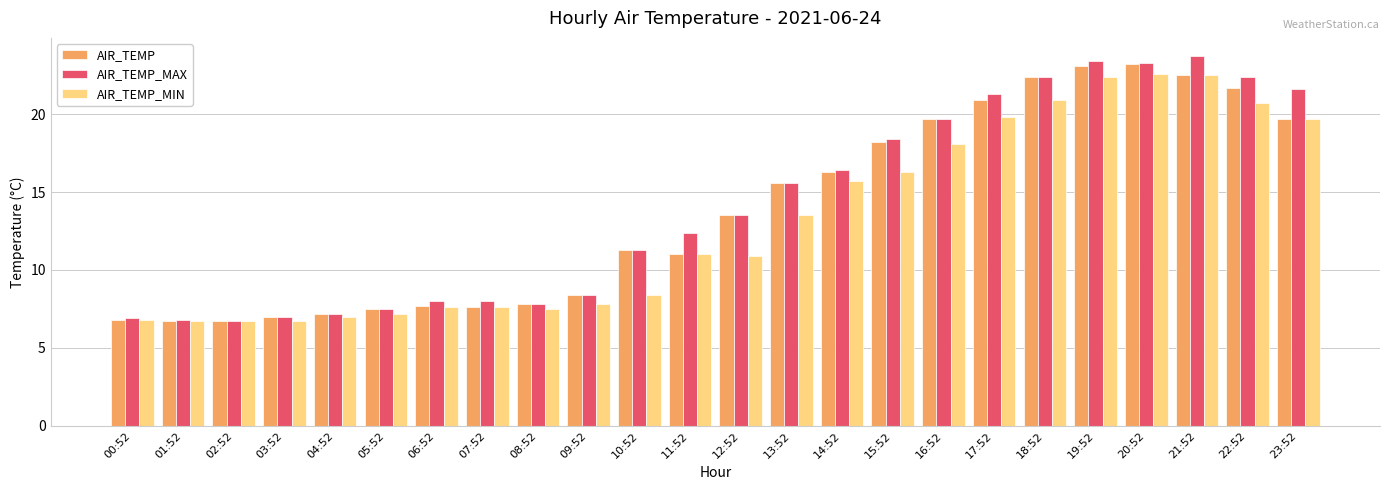

Rank the series by their average value, from highest to lowest.

AIR_TEMP_MAX, AIR_TEMP, AIR_TEMP_MIN